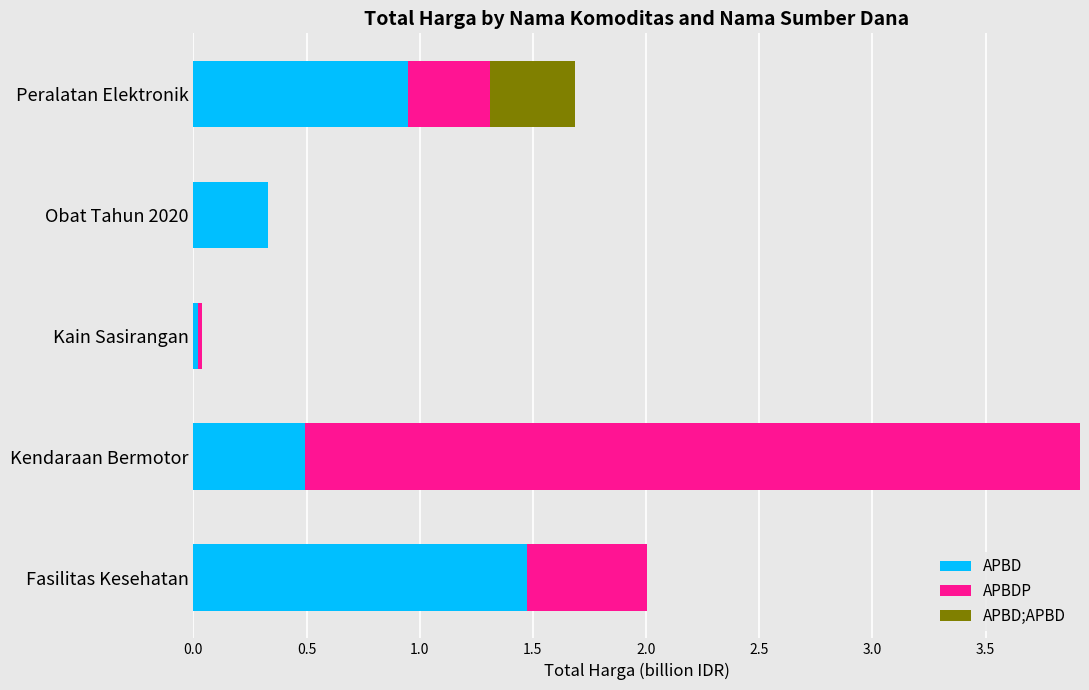

The value of APBD at Kendaraan Bermotor is 0.5. True or false?

True